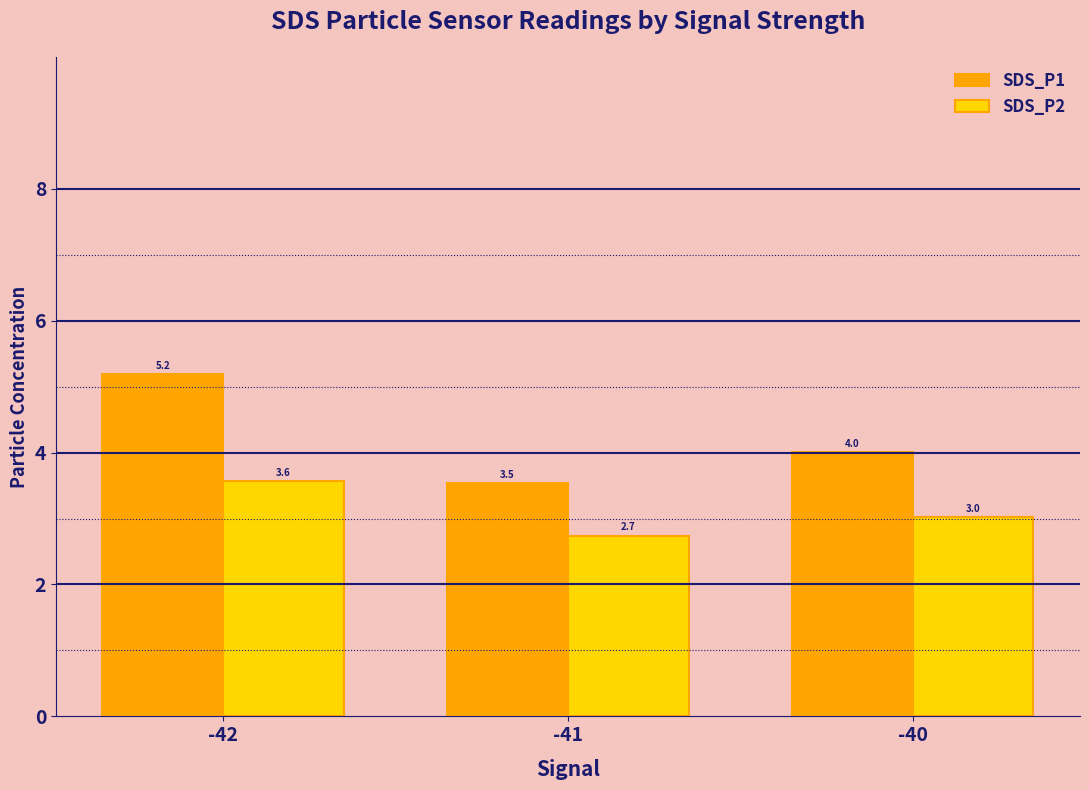

How many distinct data groups are displayed?

2